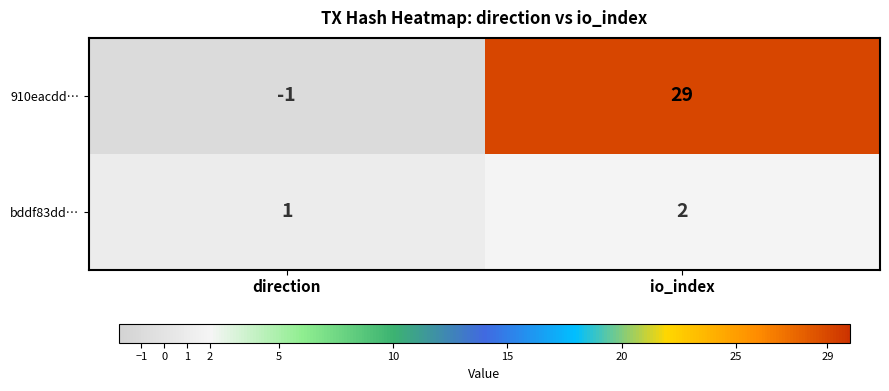

Which series has the largest total across all categories?

910eacdd…